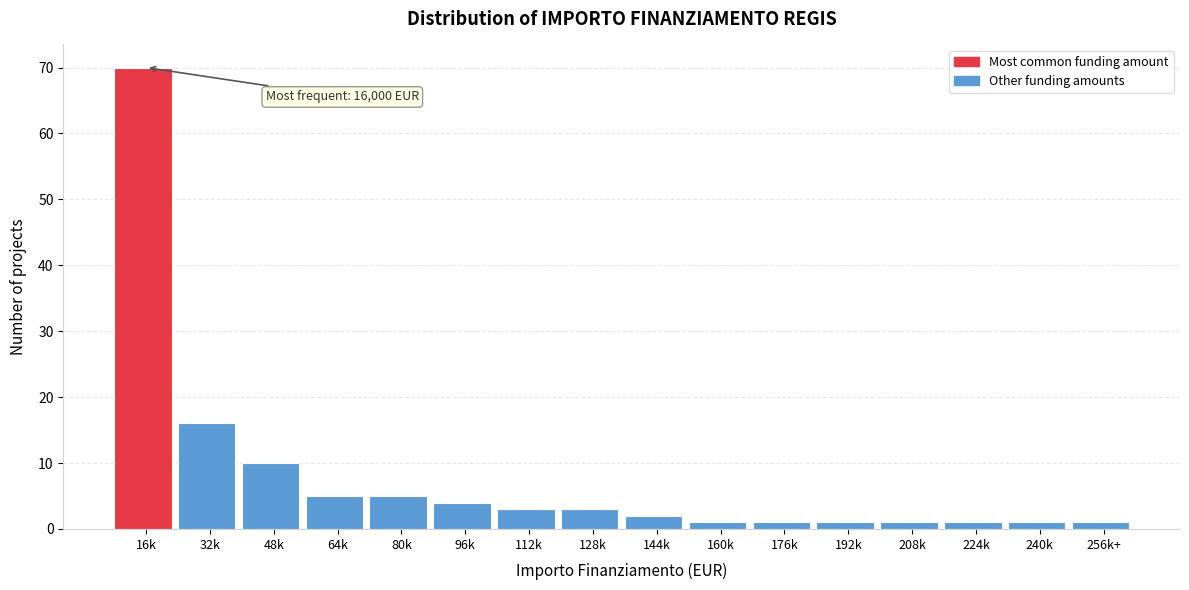

Reading left to right, extract all data points from this chart.

70	16	10	5	5	4	3	3	2	1	1	1	1	1	1	1